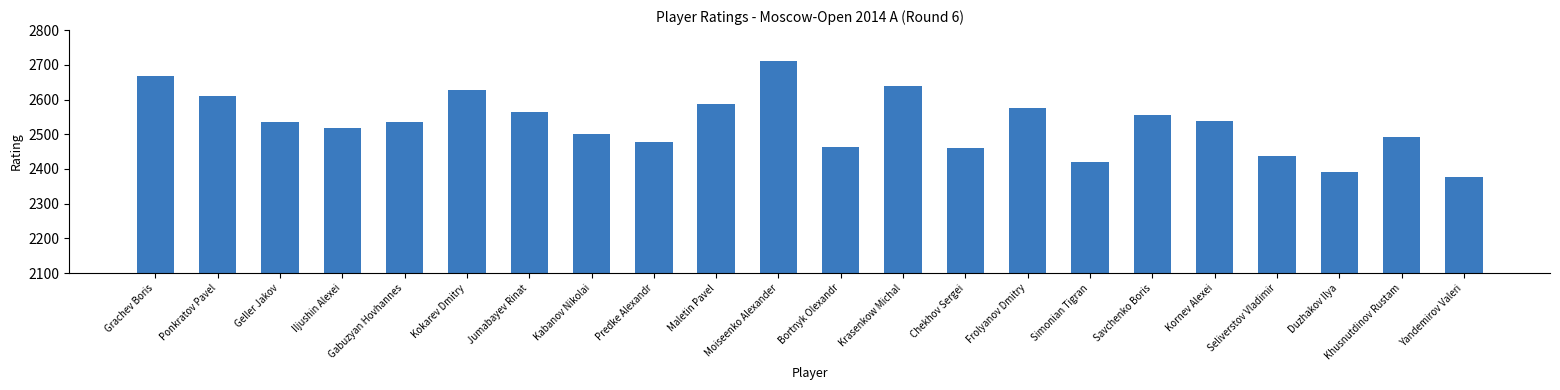

What is the change in value from Geller Jakov to Predke Alexandr?

-59